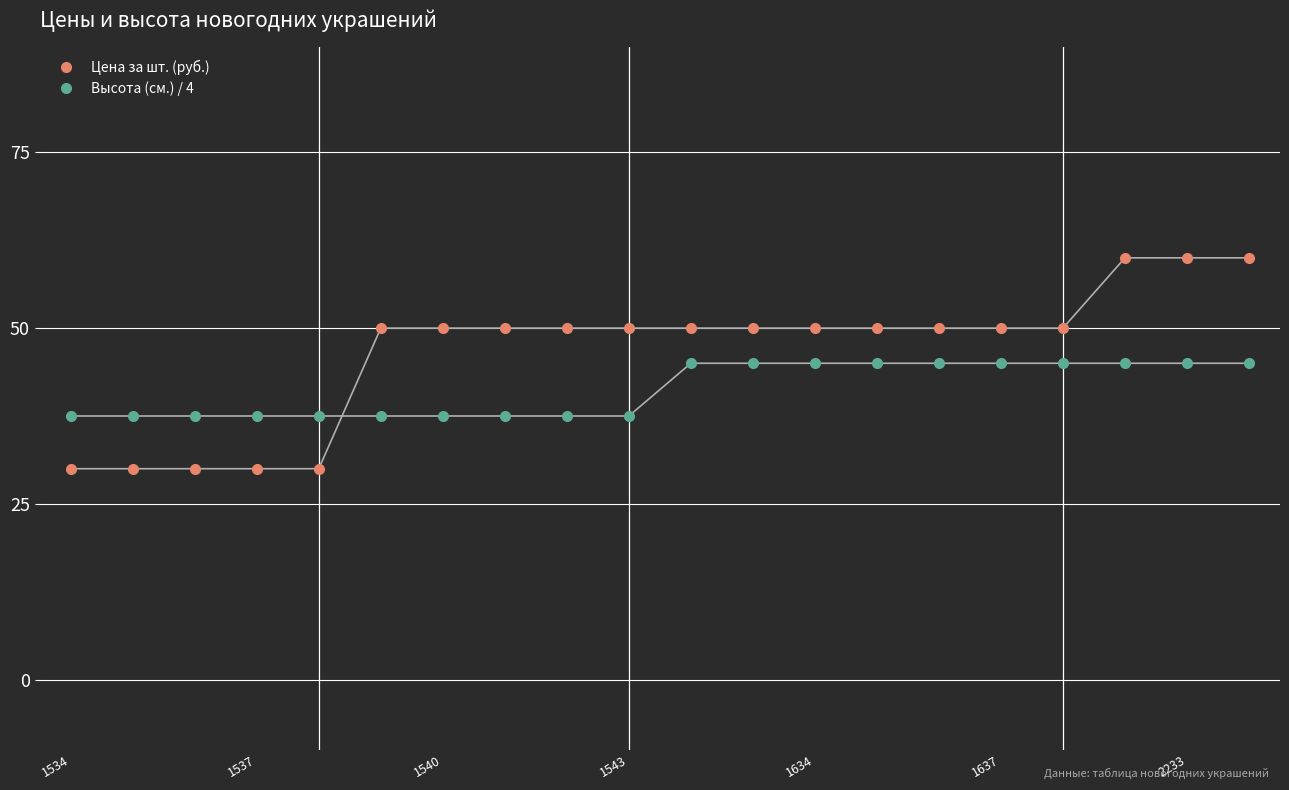

What is the value of the Цена за шт. (руб.) point at the 17th from the left?

50.0